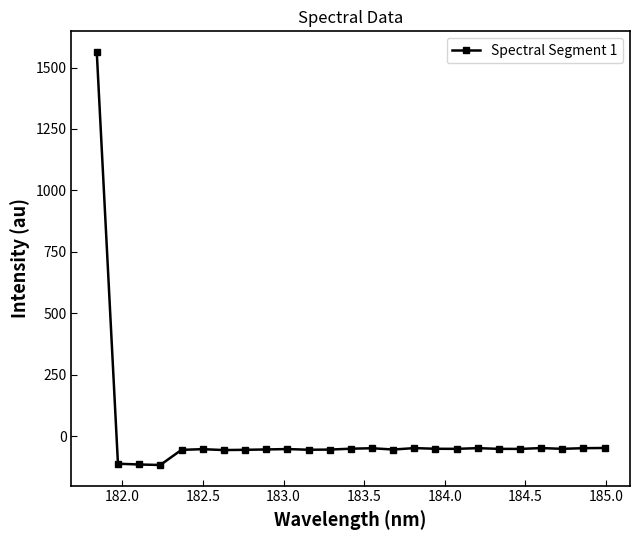

What is the value of the 11th point from the left?

-55.7